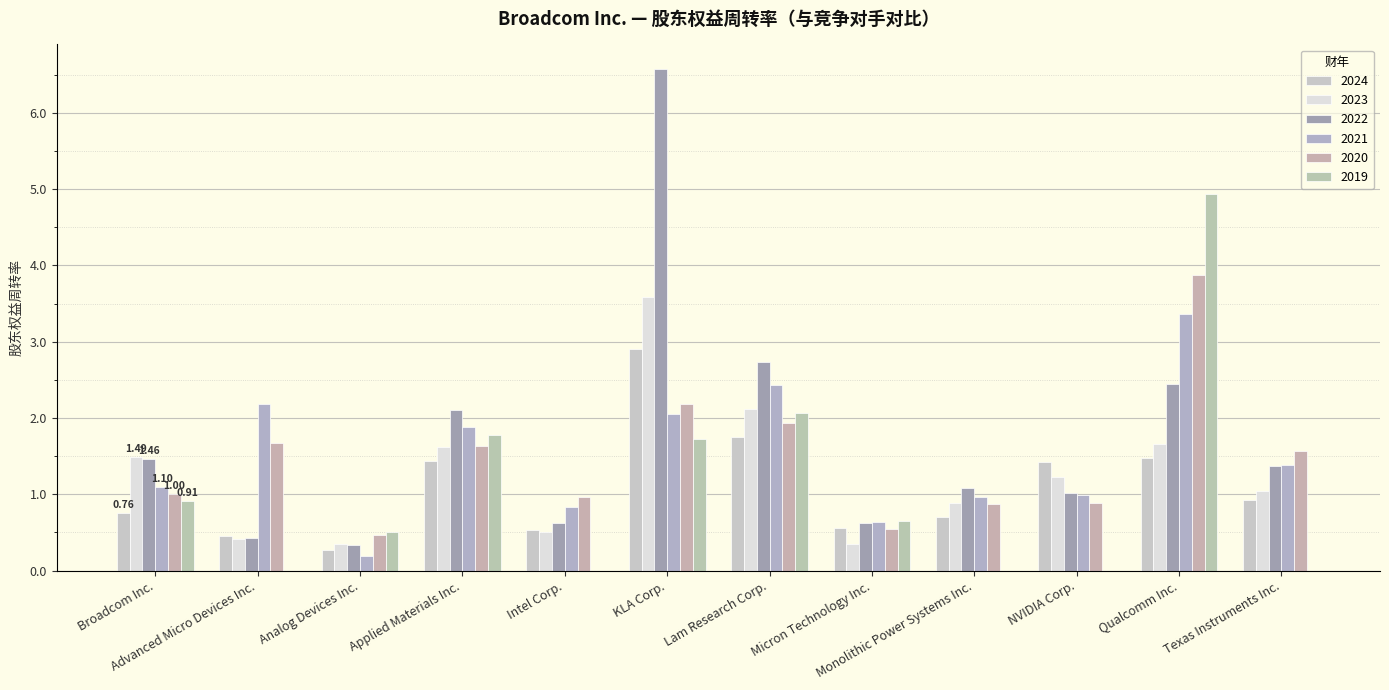

True or false: 2024 has a value of 1.1 at Lam Research Corp..

False